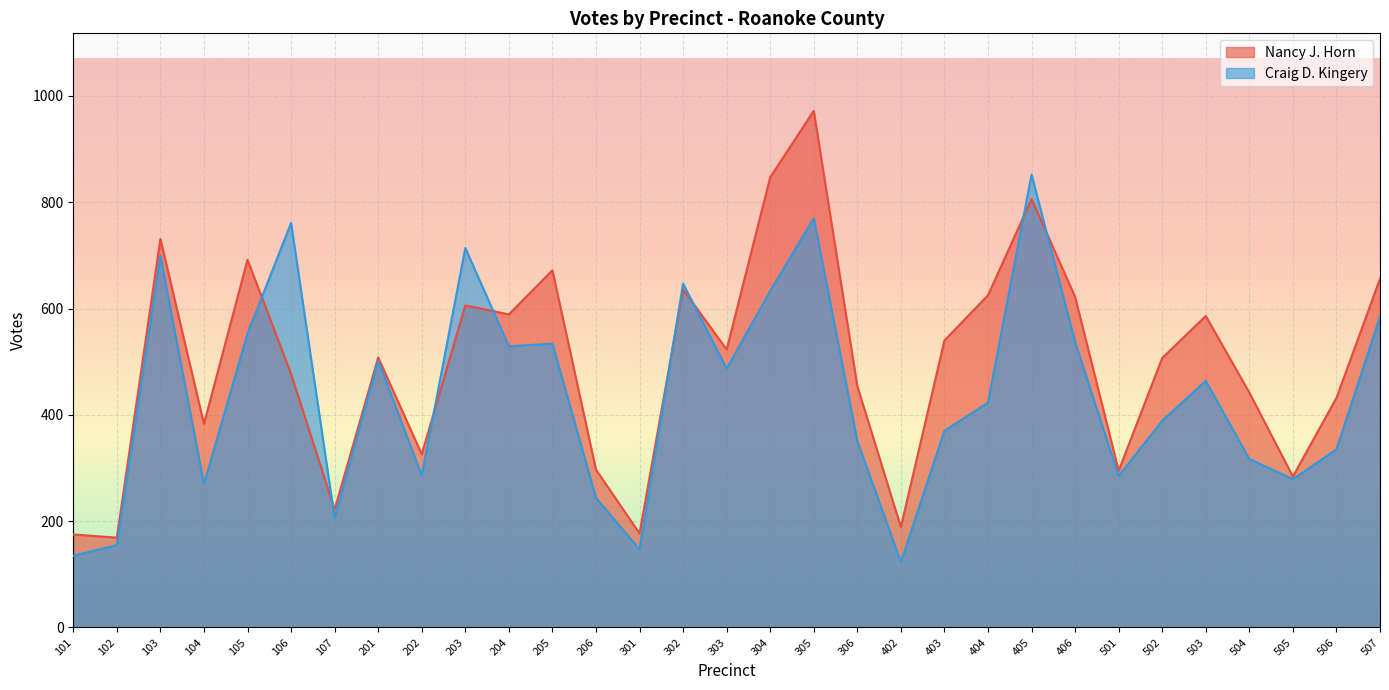

What is the difference between the maximum and minimum values in the Craig D. Kingery series?

729